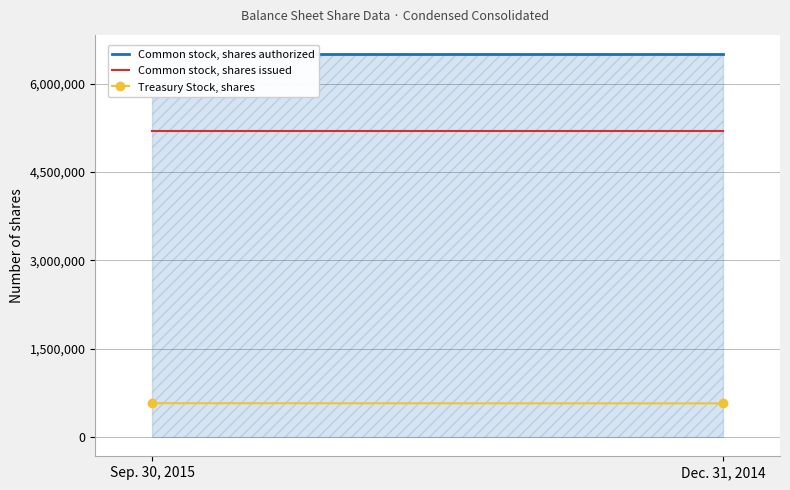

Rank the series by their maximum value, from highest to lowest.

Common stock, shares authorized, Common stock, shares issued, Treasury Stock, shares